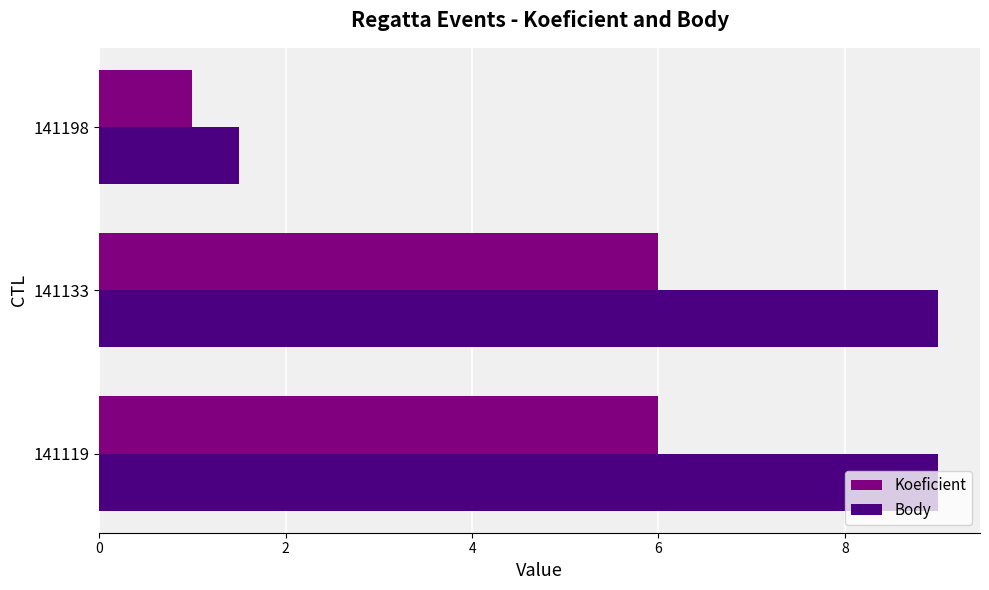

Count the number of data series in this chart.

2